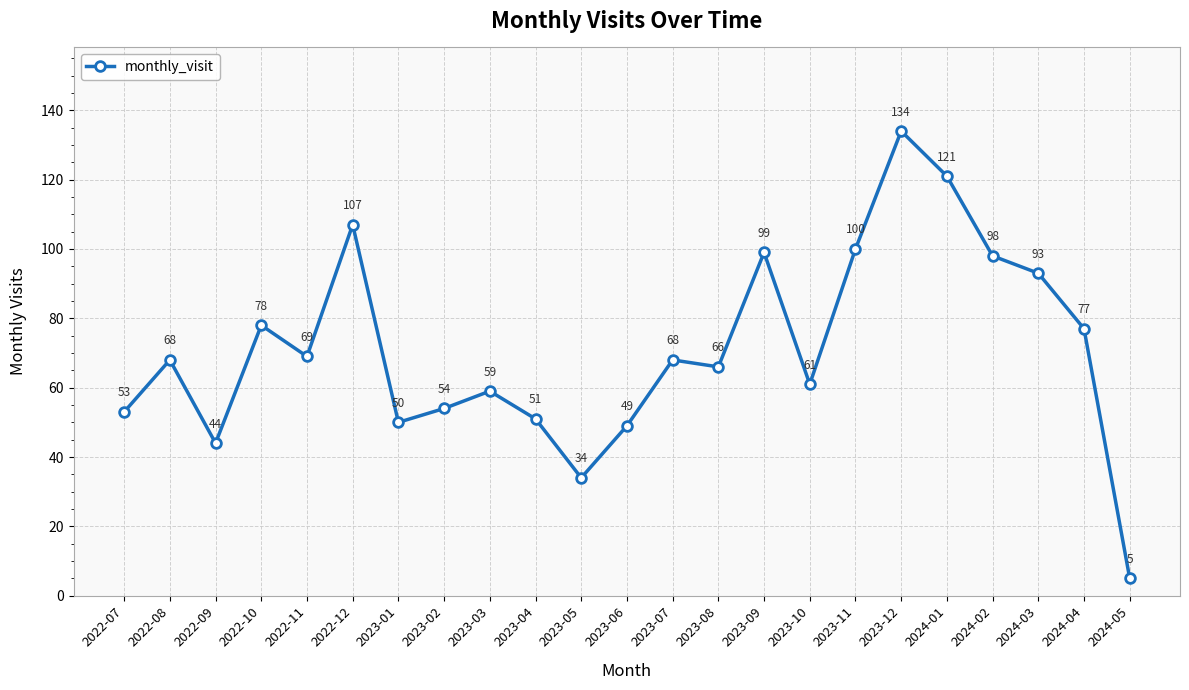

At which category does the chart reach its minimum across all series?

2024-05